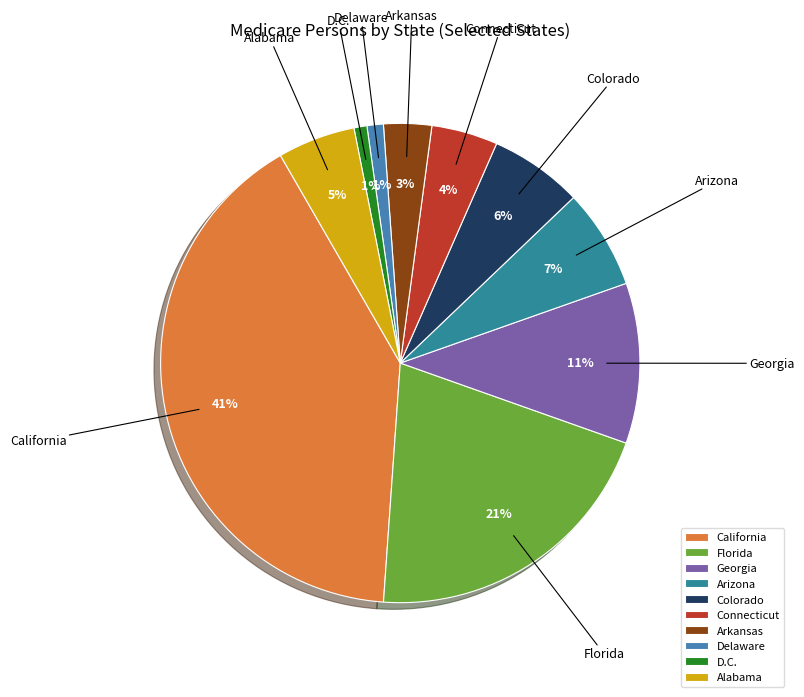

Which has a higher value, Arizona or Connecticut?

Arizona